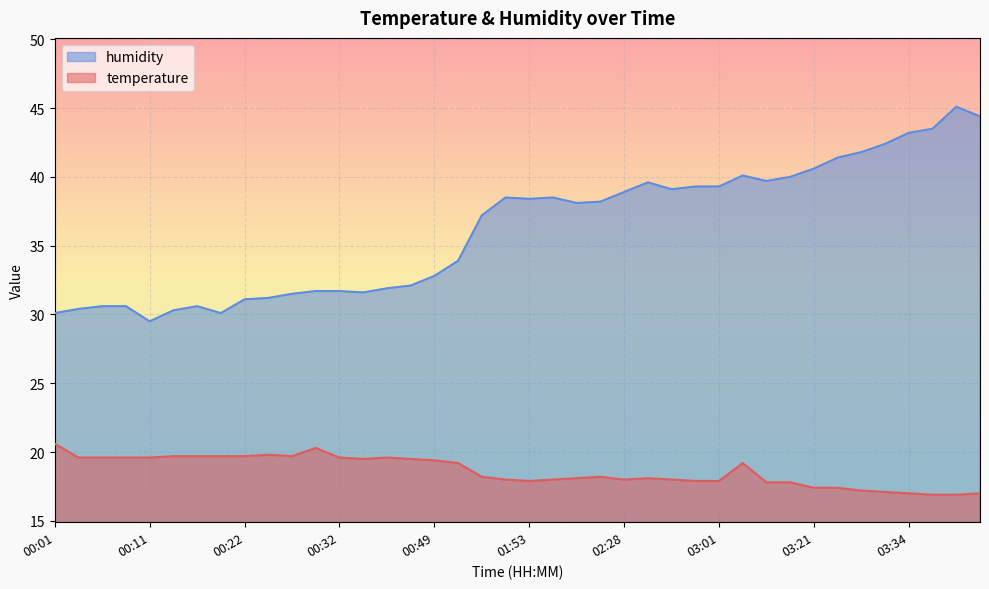

How many data points does each series have?

40